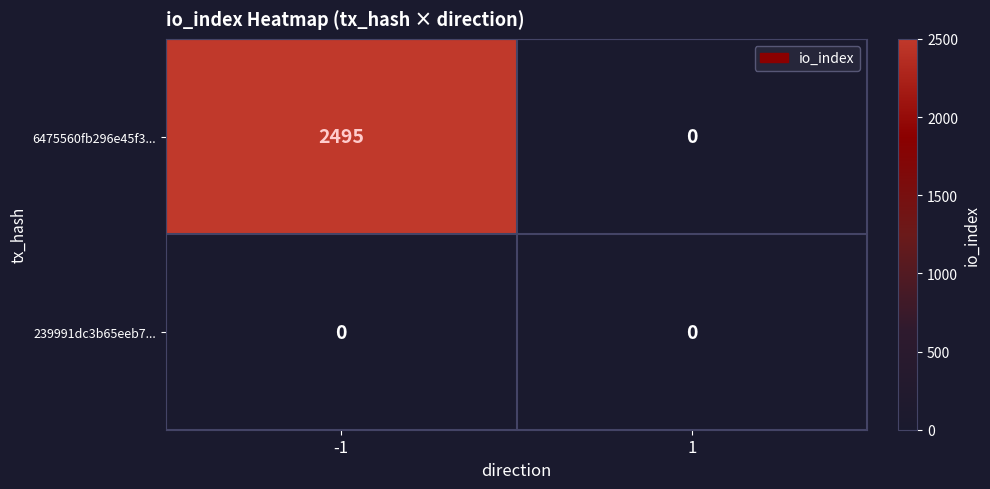

Is it true that 239991dc3b65eeb7... equals 0 at 1?

True